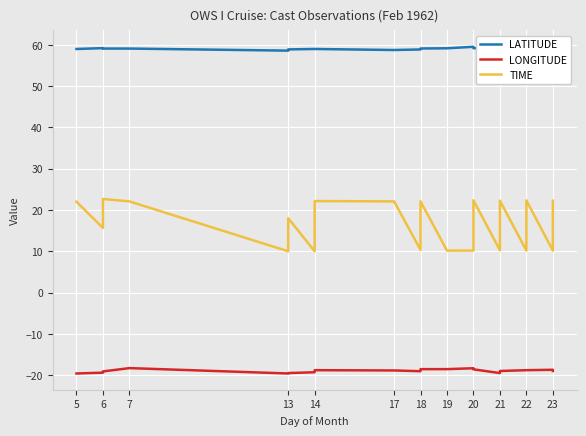

True or false: LONGITUDE and LATITUDE cross at least once.

False